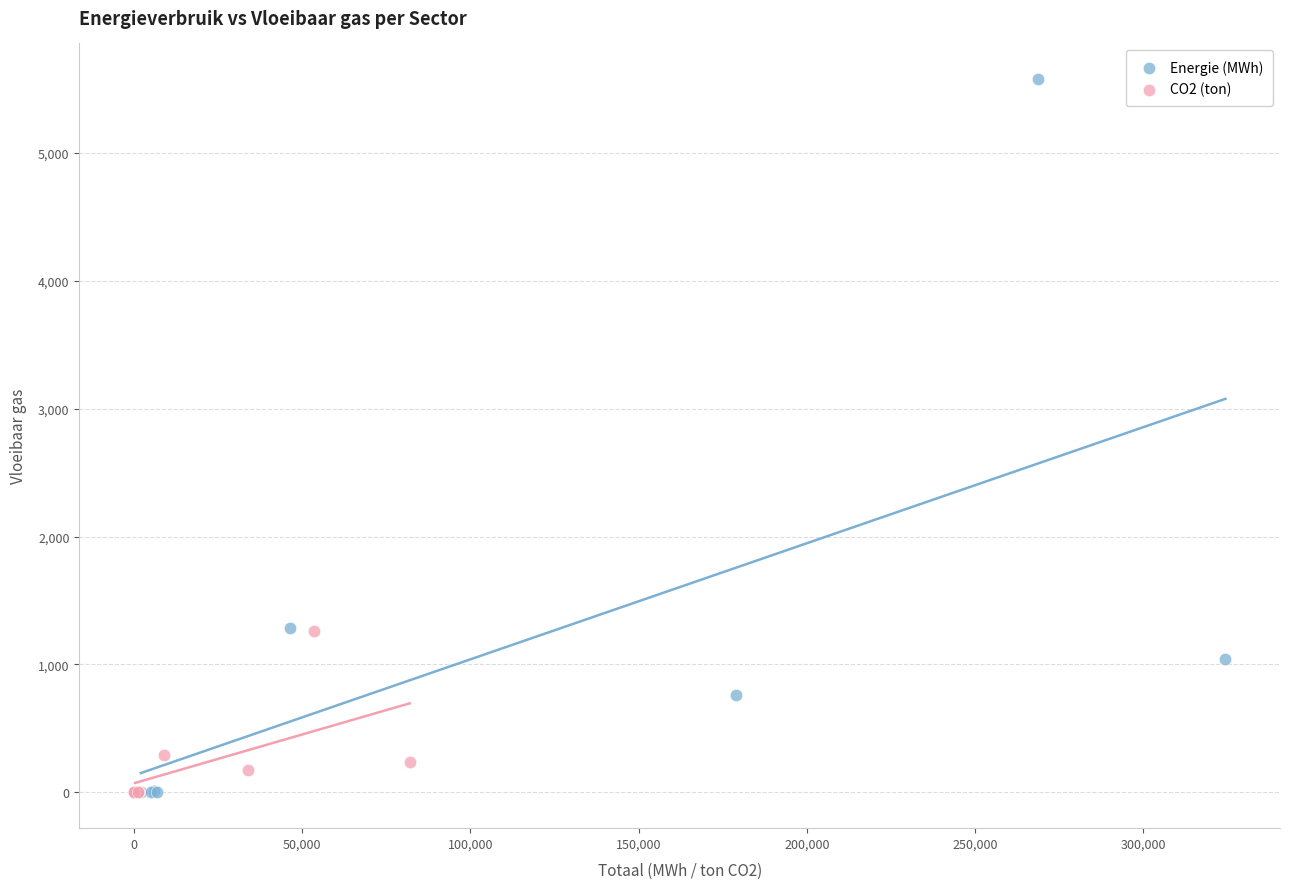

Which series reaches the maximum Y coordinate?

Energie (MWh)